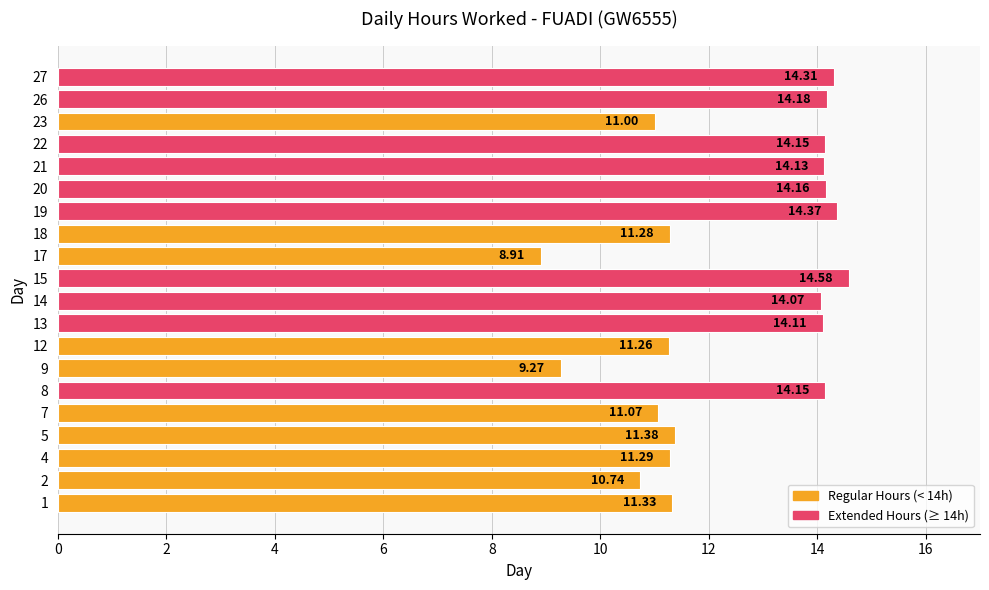

What is the change in value from 4 to 20?

+2.9